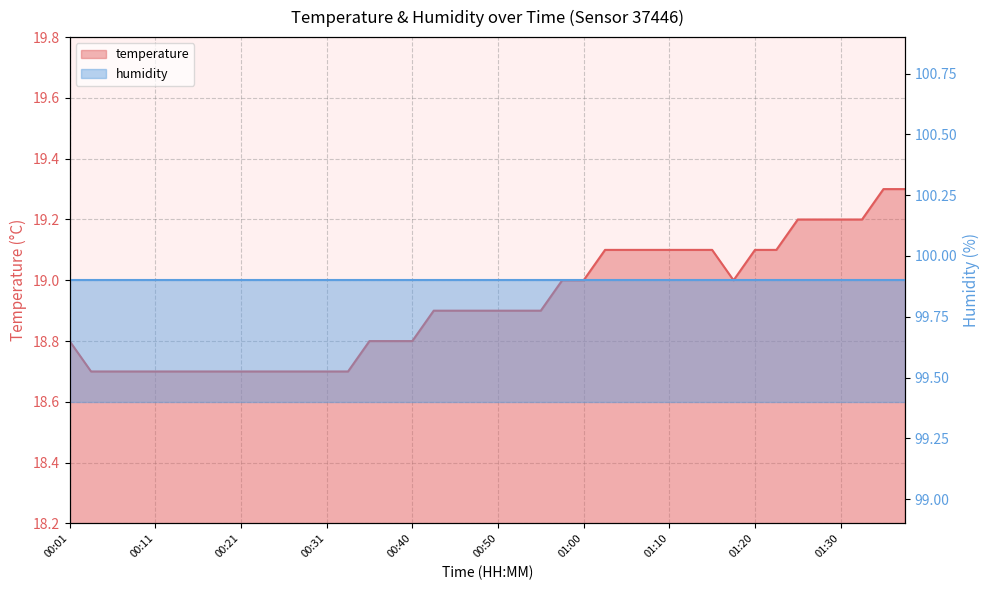

How many interior local valleys (lower than both neighbors) does the data have?

1